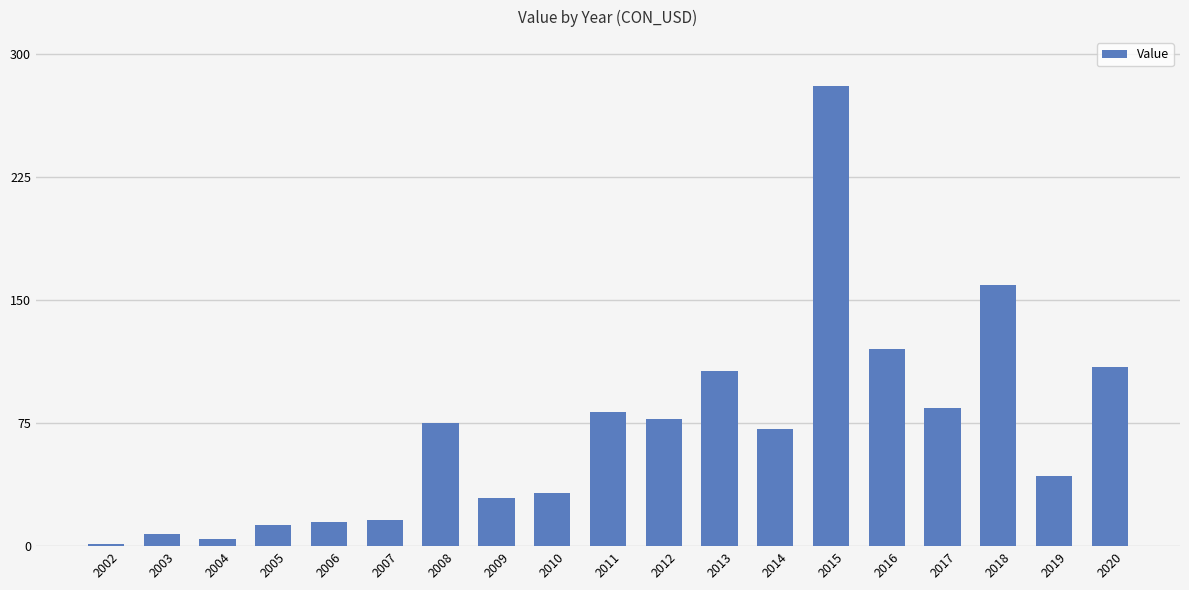

What is the greatest value displayed?

280.3